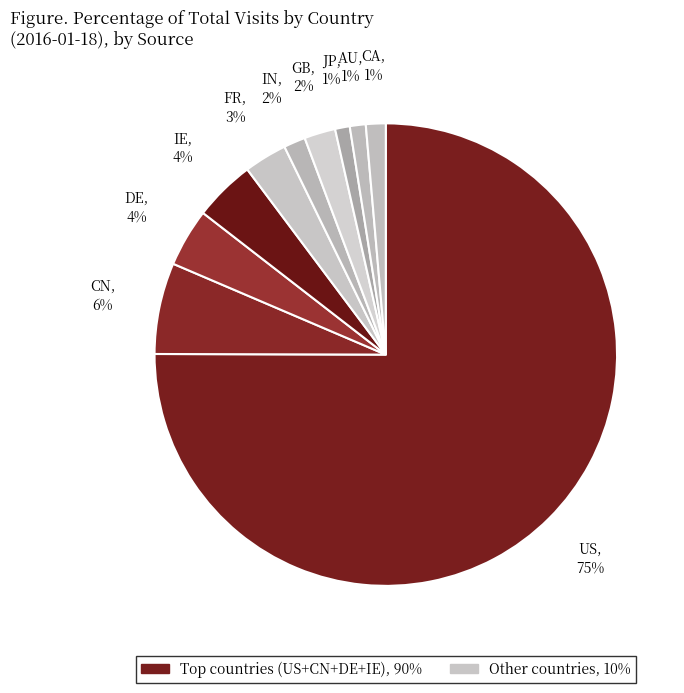

Which slice is the smallest?

JP